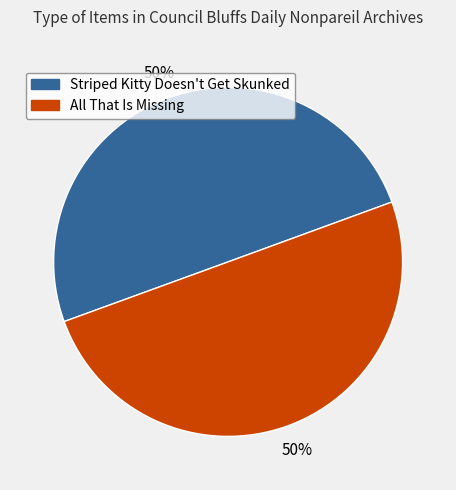

To the nearest percent, what is the combined percentage of Striped Kitty Doesn't Get Skunked and All That Is Missing?

100%